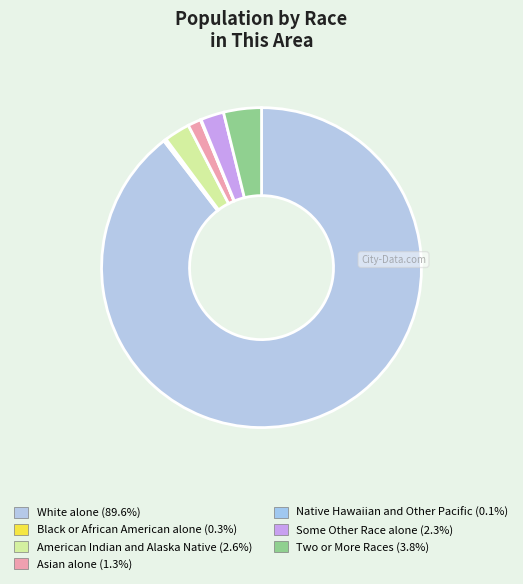

Is it true that White alone is 90% of the pie?

True